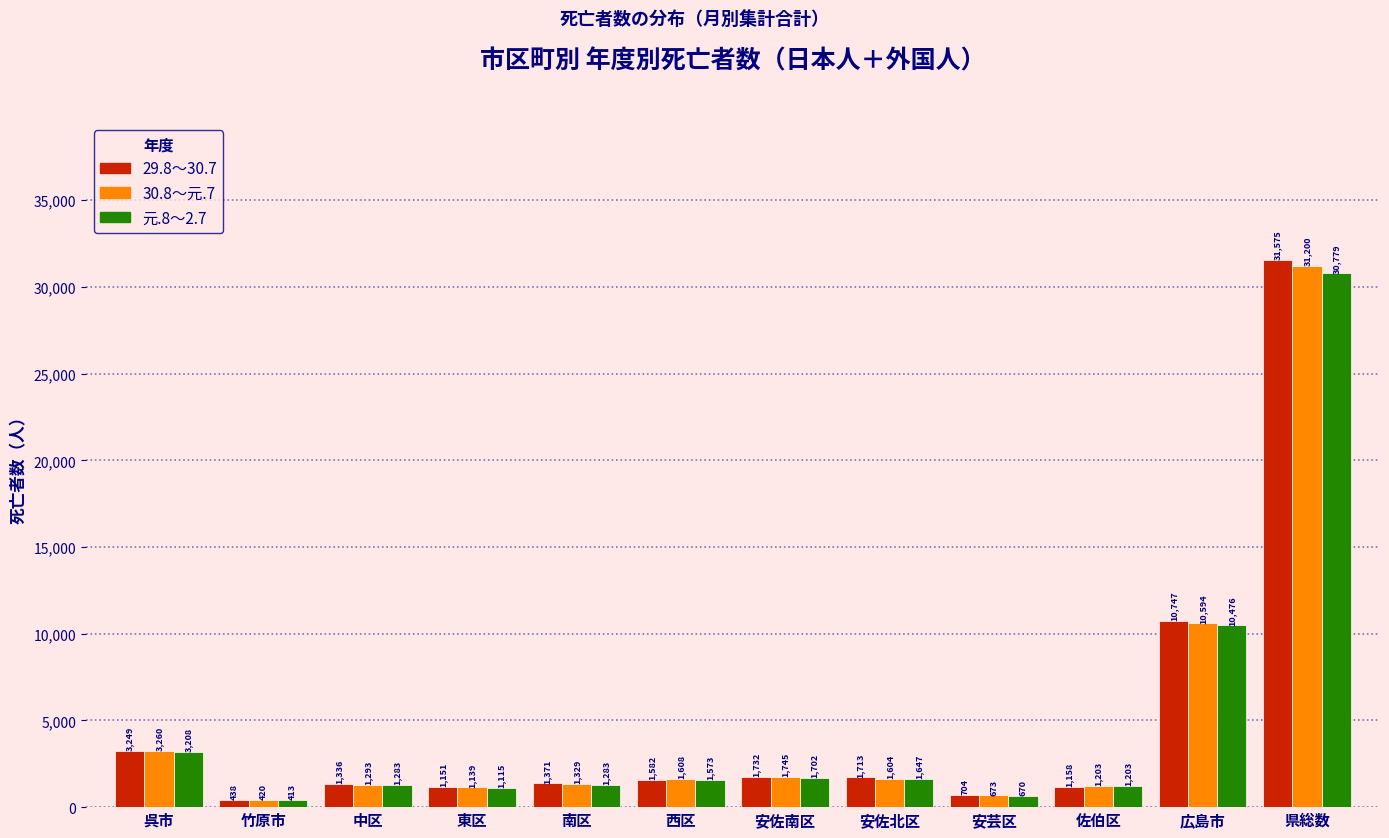

Reading left to right, list all the values displayed in this chart.

29.8～30.7: 3249	438	1336	1151	1371	1582	1732	1713	704	1158	10747	31575
30.8～元.7: 3260	420	1293	1139	1329	1608	1745	1604	673	1203	10594	31200
元.8～2.7: 3208	413	1283	1115	1283	1573	1702	1647	670	1203	10476	30779